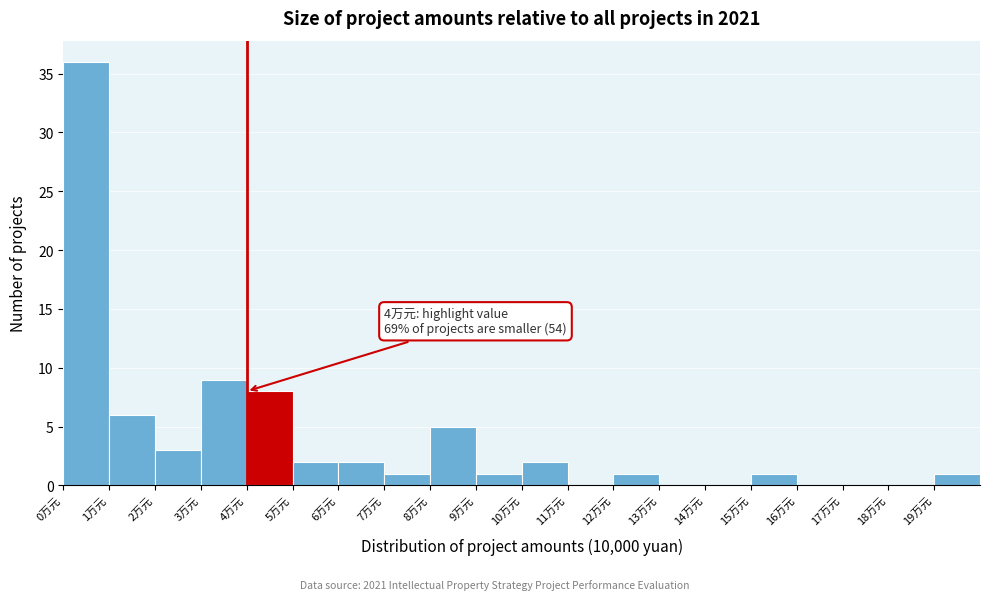

Over which range of the x-axis is the bar tallest?

0 to 1